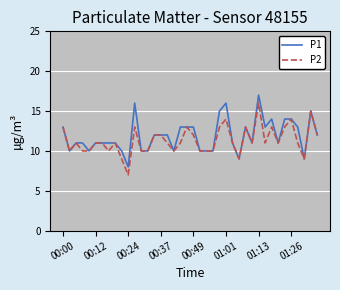

What is the greatest value displayed?

17